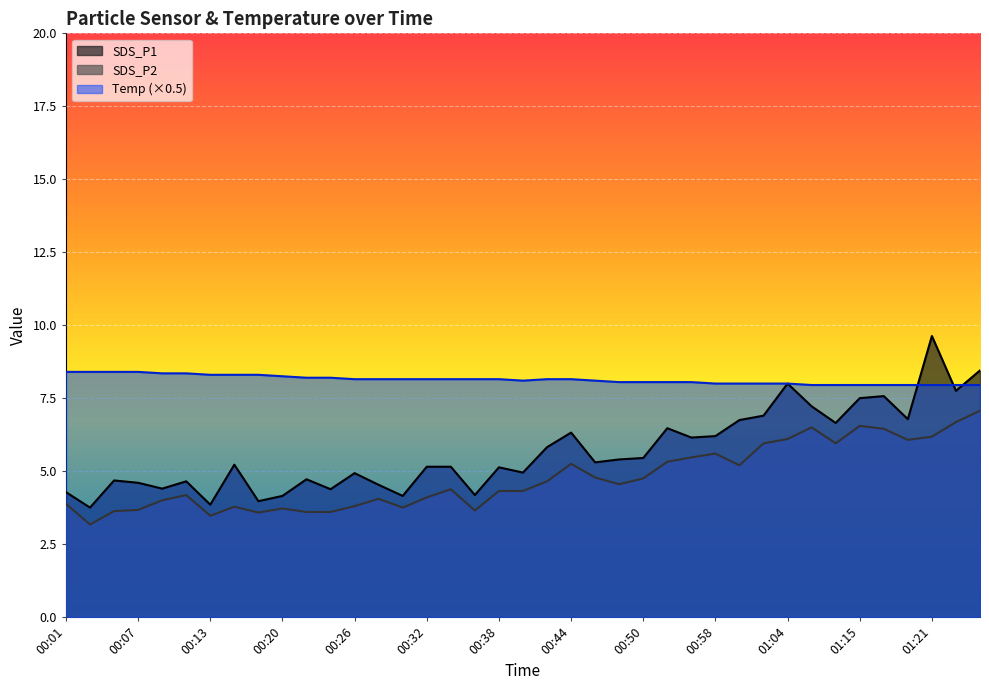

At which category is the sum across all series the highest?

01:21